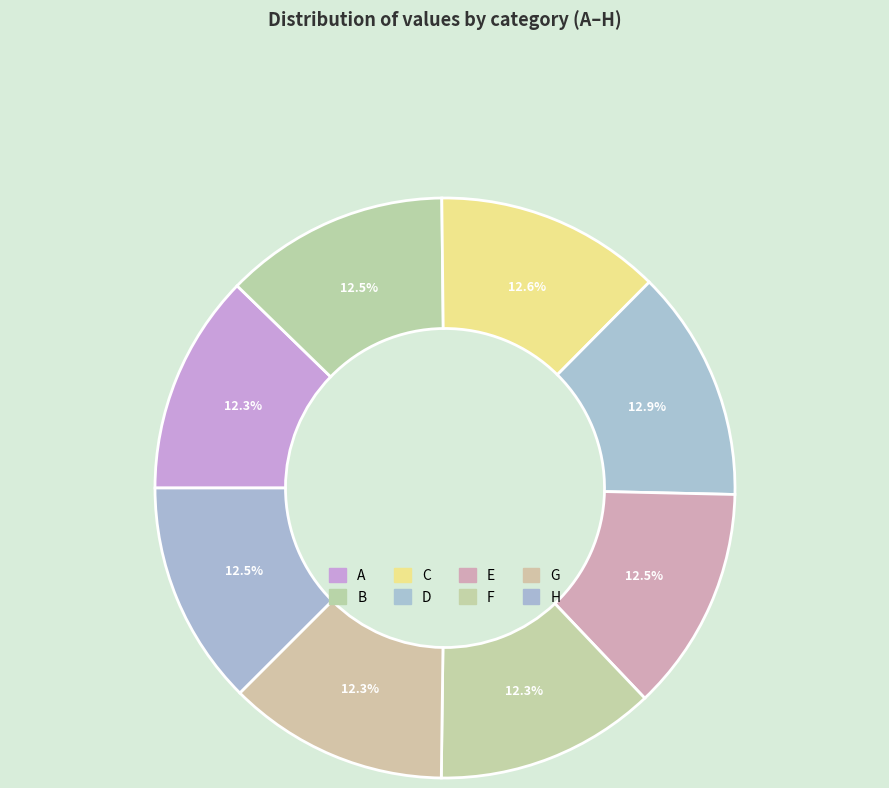

How many slices are in this pie chart?

8